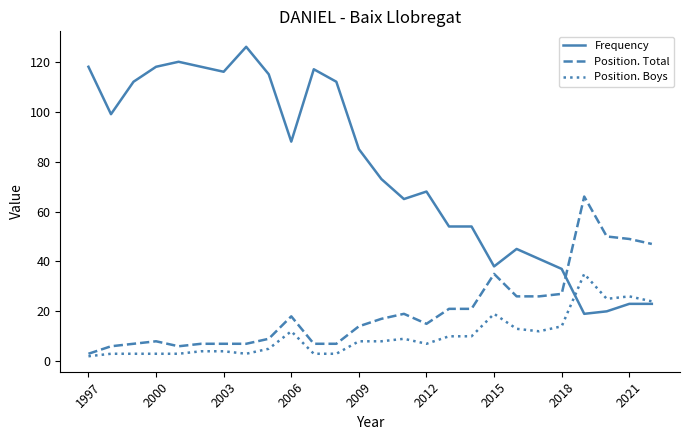

How many series are shown in this chart?

3